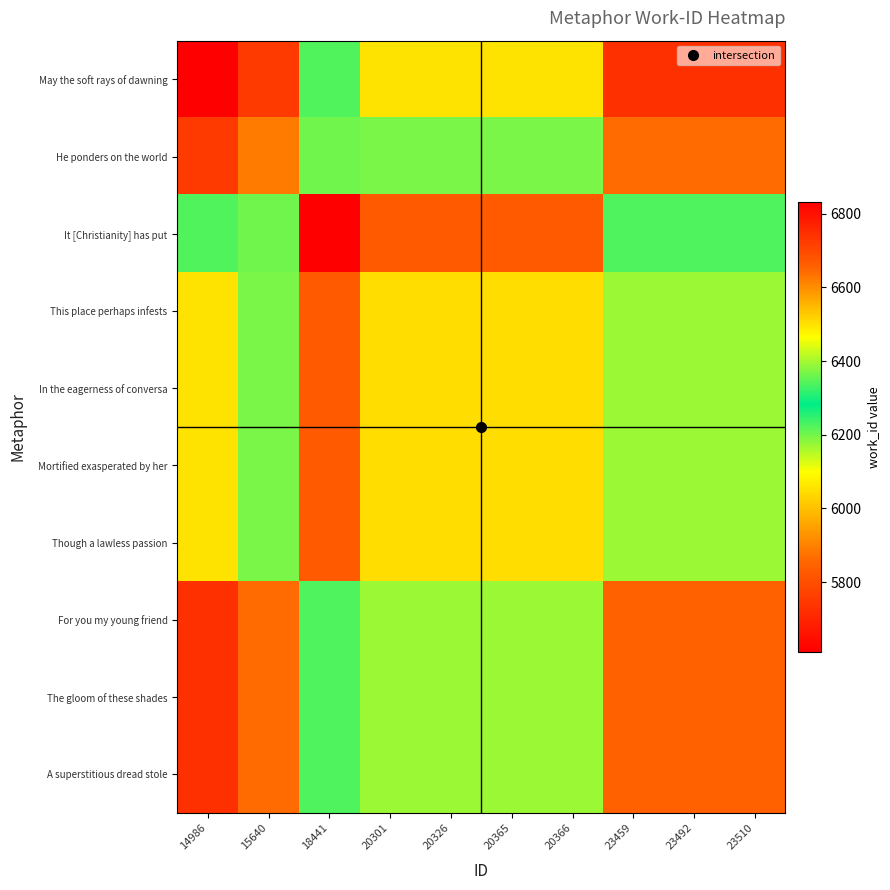

What is the difference between the highest and lowest values at 18441?

611.5